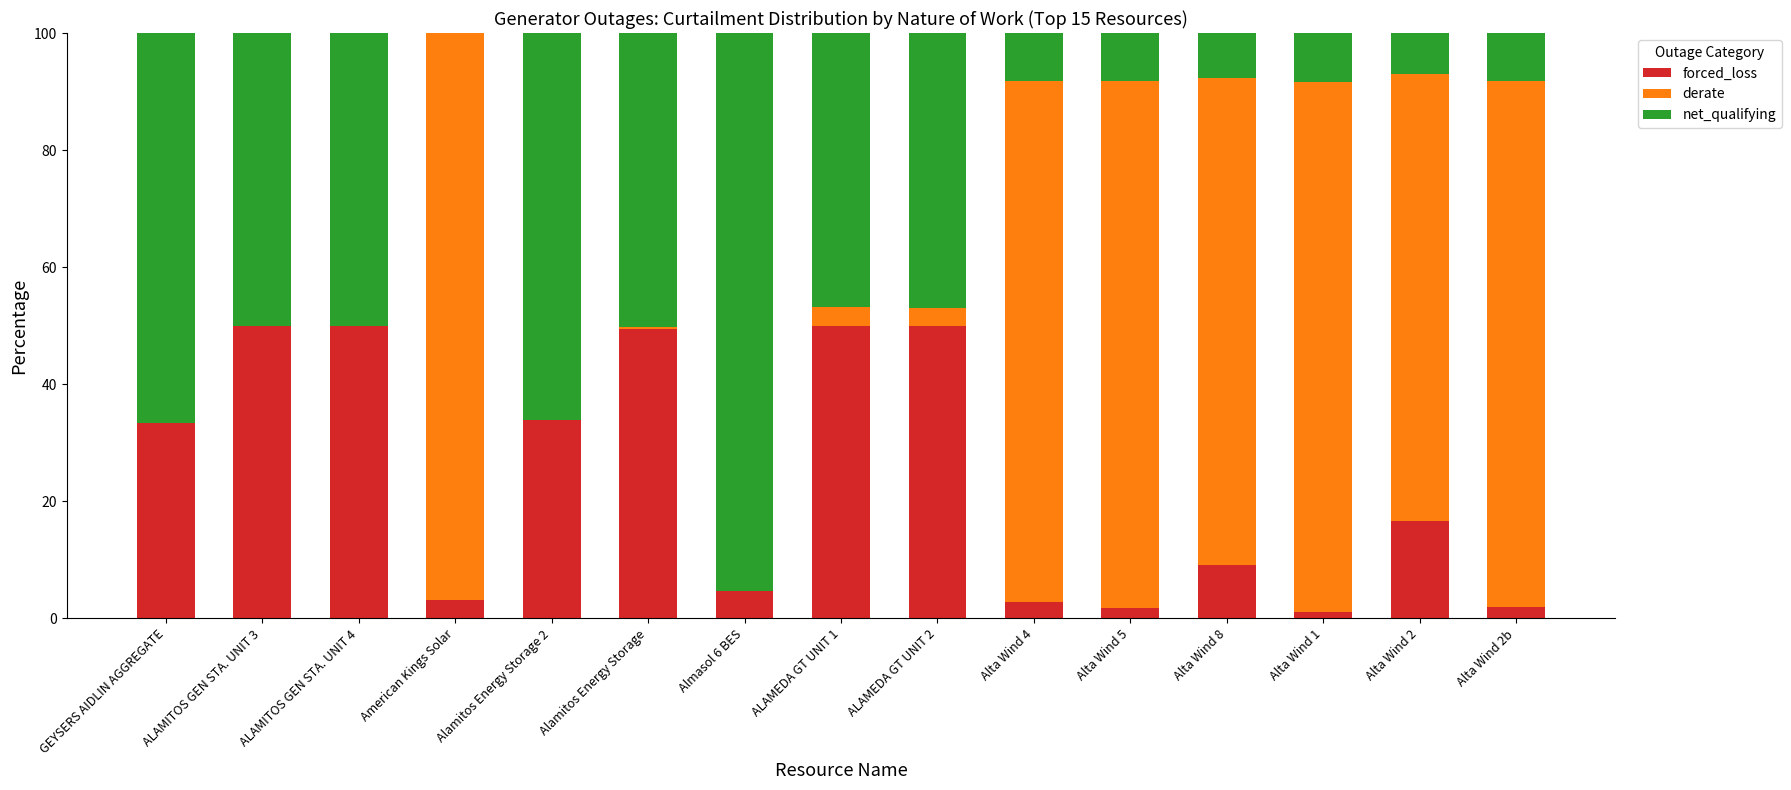

What is the total value across all series at GEYSERS AIDLIN AGGREGATE?

100.0